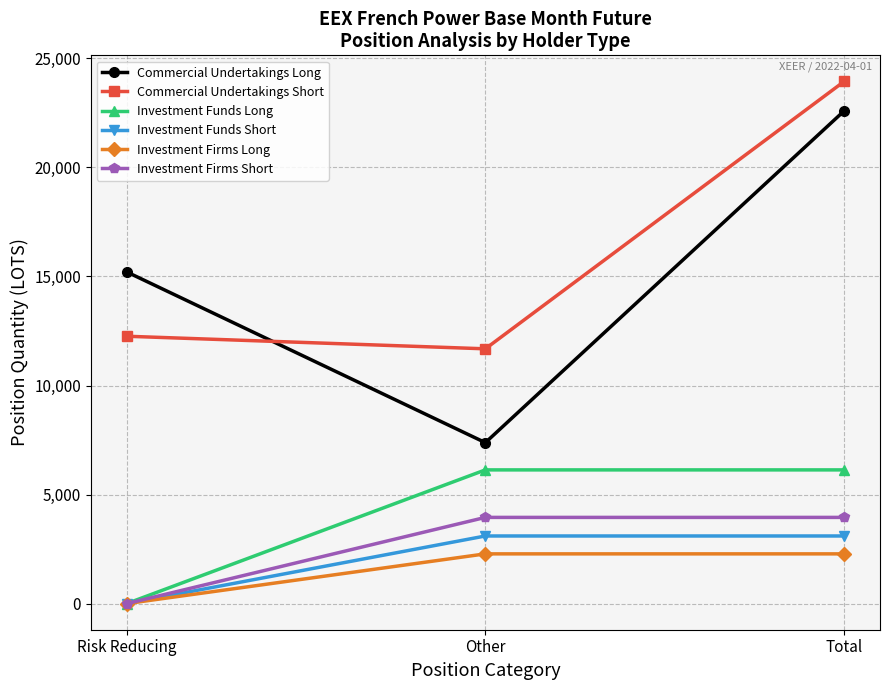

What is the sum of all Investment Firms Short values?

7906